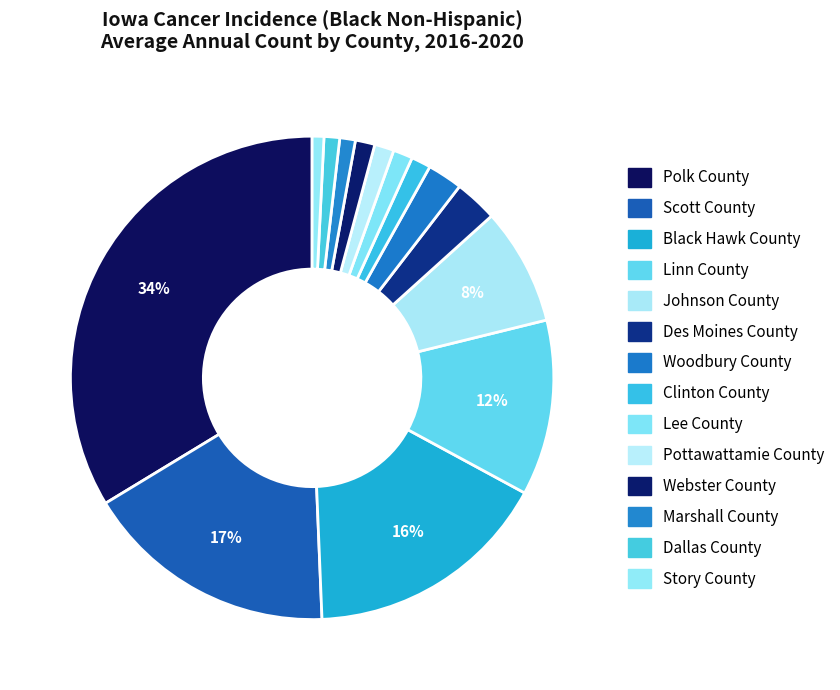

Combined, do Marshall County and Polk County account for over 50%?

No